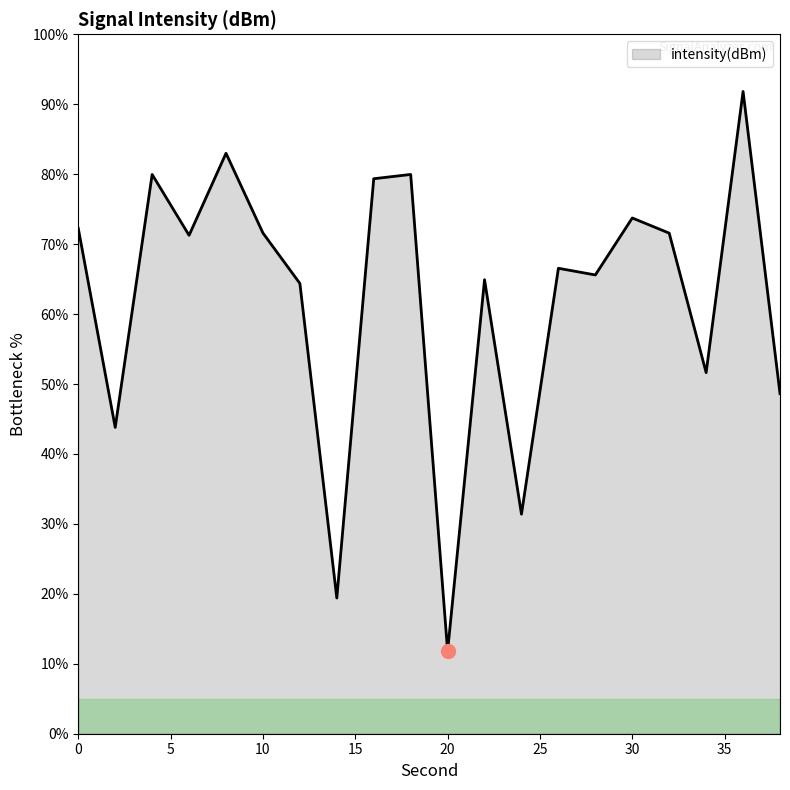

What is the difference between the maximum and minimum values?

80.0